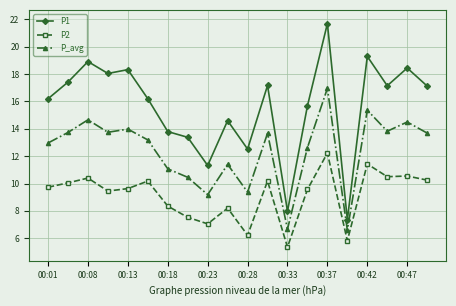

List the series in order of their overall mean, lowest first.

P2, P_avg, P1